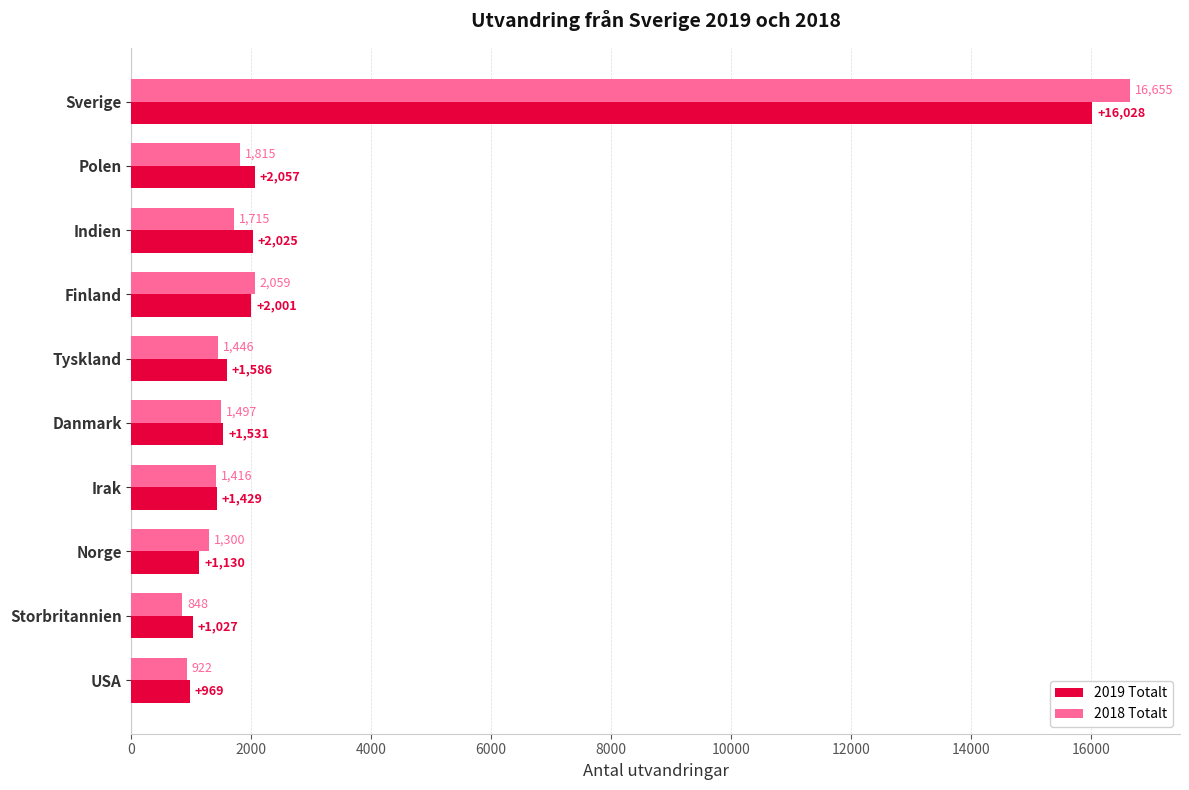

What is the average value of the 2018 Totalt series?

2967